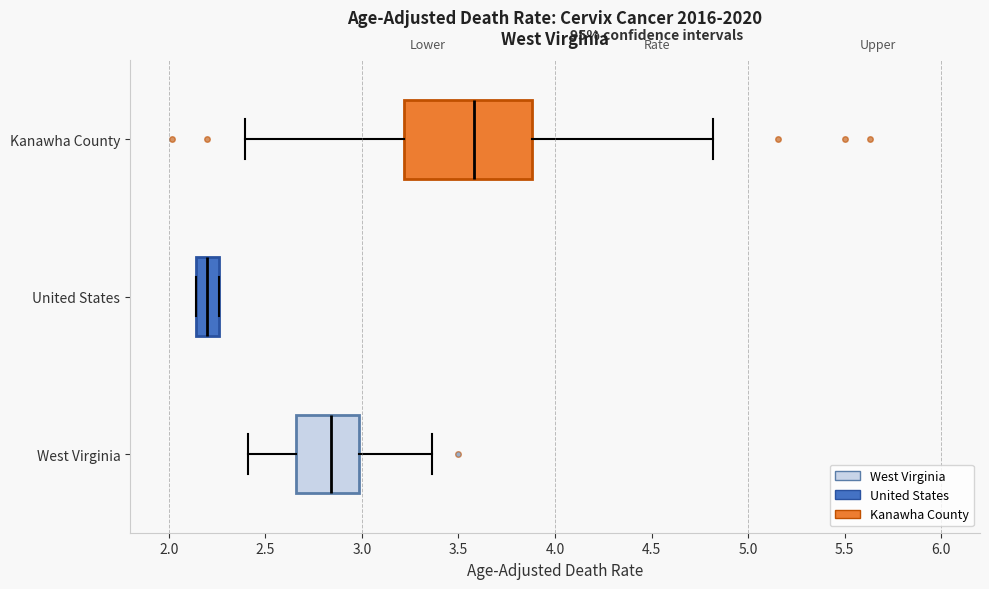

Reading bottom to top, transcribe this box plot: for each box, give where its median line is, the range the box spans, and where its two whiskers end, as read against the x-axis. The values are not printed on the chart, so give them approximately, as read against the axis.

West Virginia: median 2.85, box 2.65 to 3.00, whiskers 2.40 to 3.35
United States: median 2.20, box 2.15 to 2.25, whiskers 2.15 to 2.25
Kanawha County: median 3.60, box 3.20 to 3.90, whiskers 2.40 to 4.80